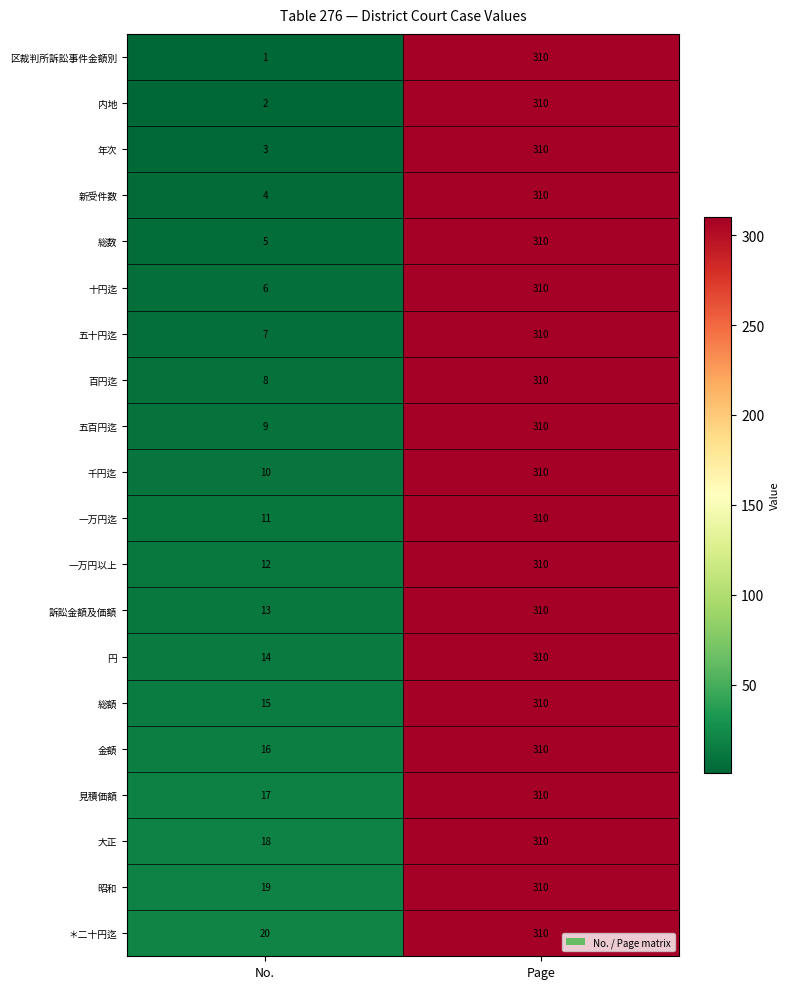

At how many categories does at least one series exceed 63?

1